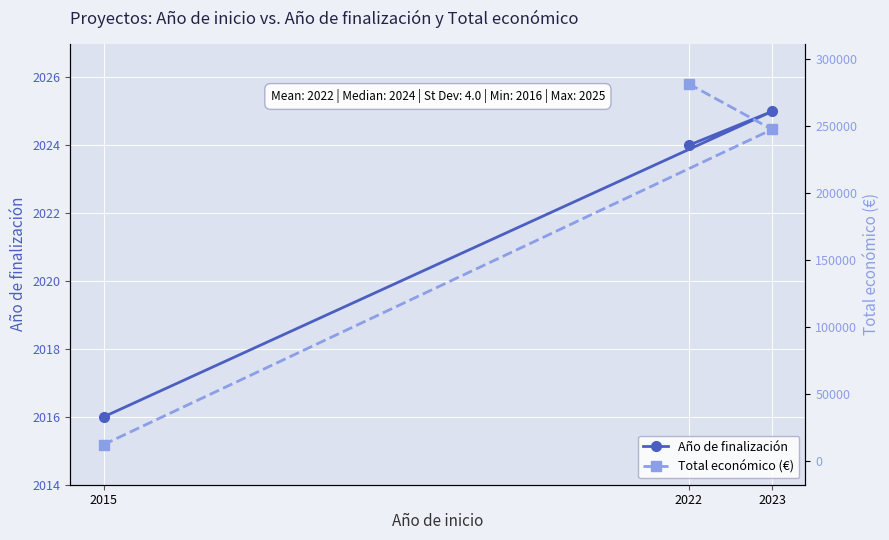

Which series has the largest range (max minus min)?

Total económico (€)